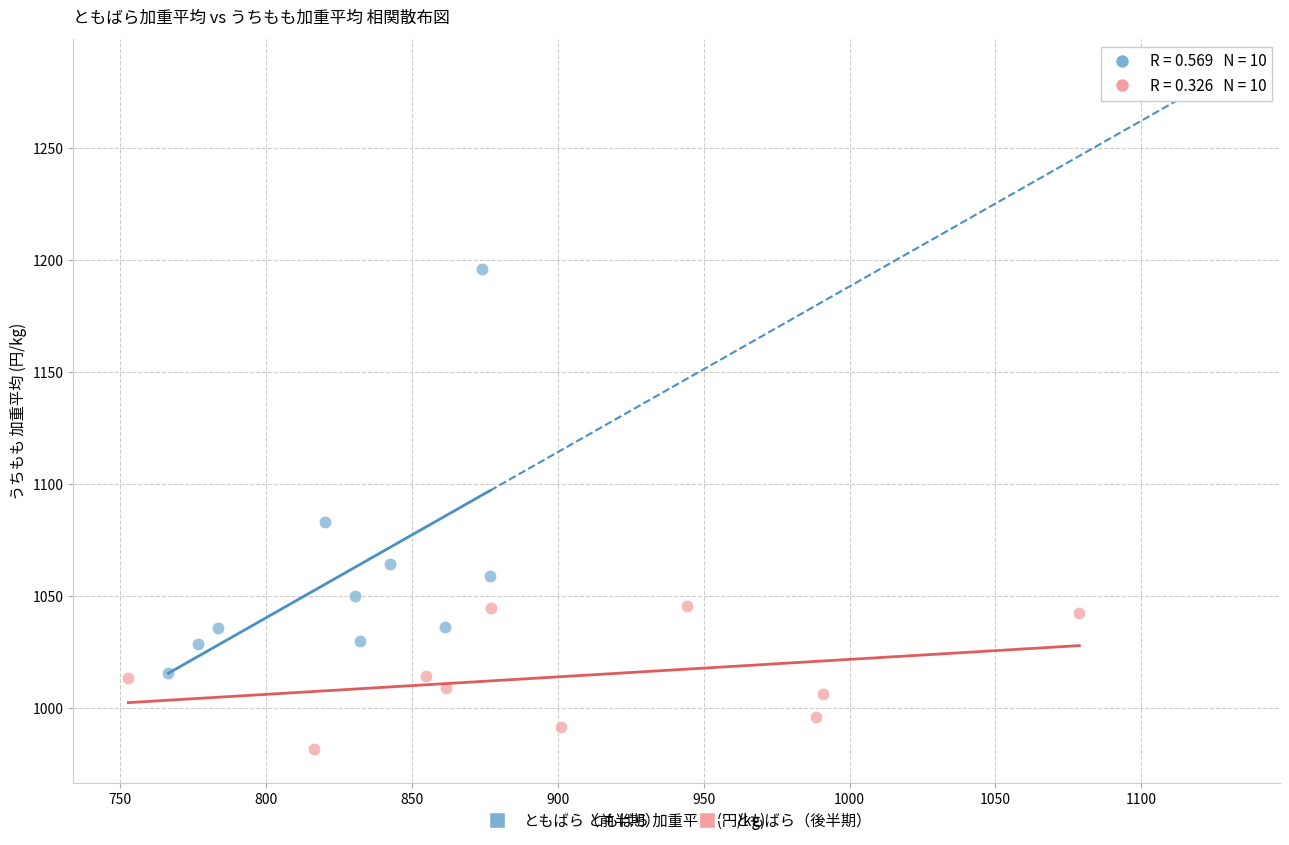

Which series reaches the minimum Y coordinate?

ともばら（後半期）